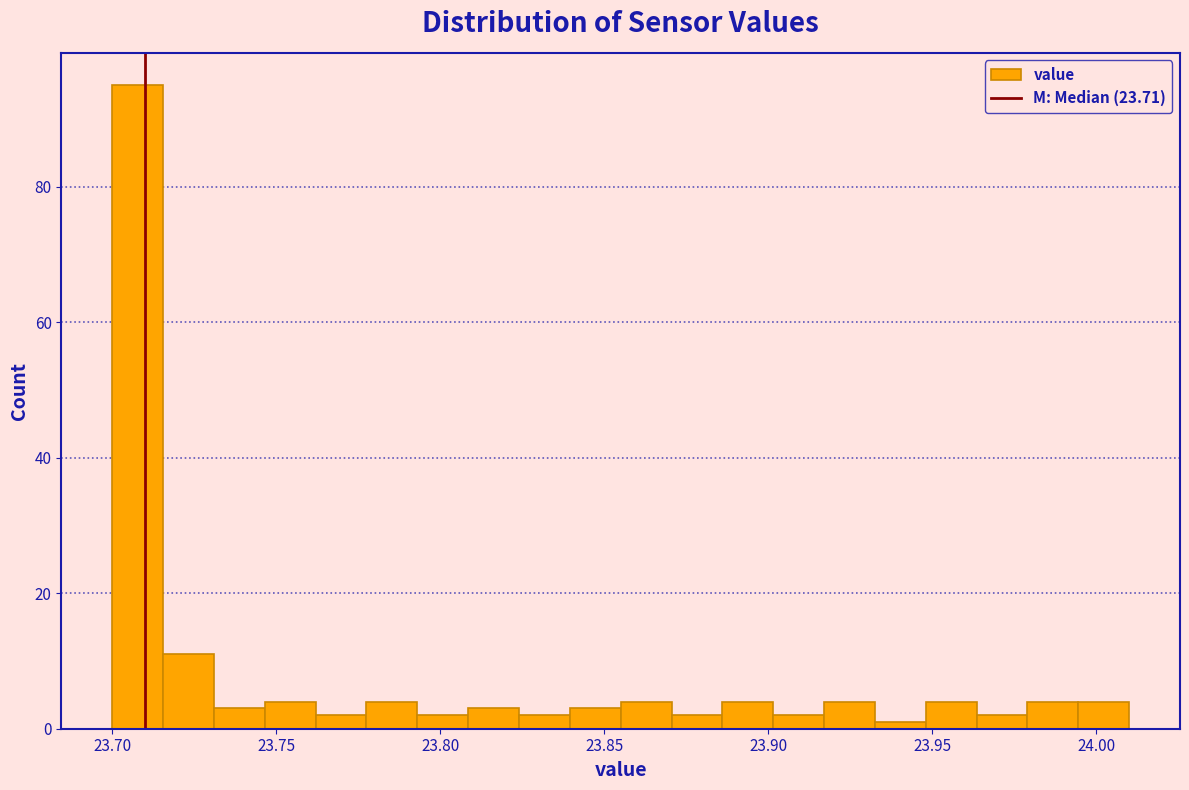

Around what value on the x-axis is the tallest bar? Give the approximate position of its centre, as read against the axis.

23.710